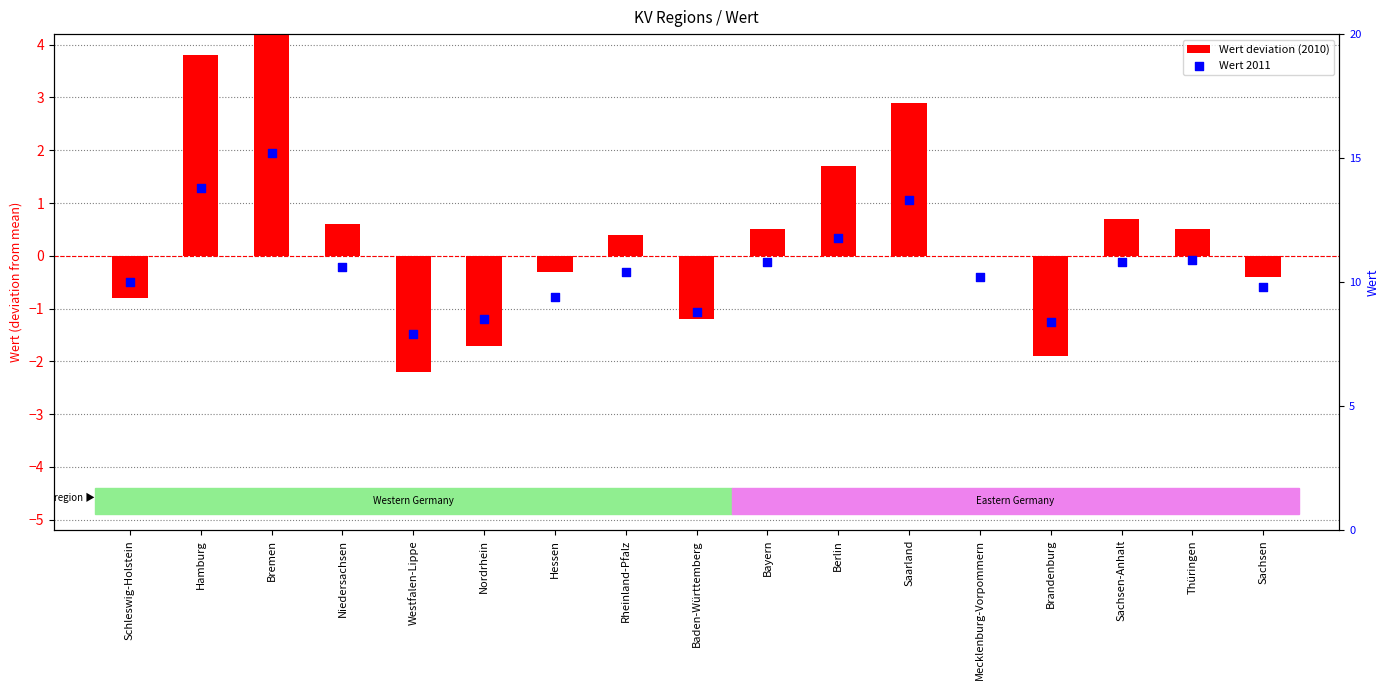

Which series has the widest spread of Y values?

Wert deviation (2010)